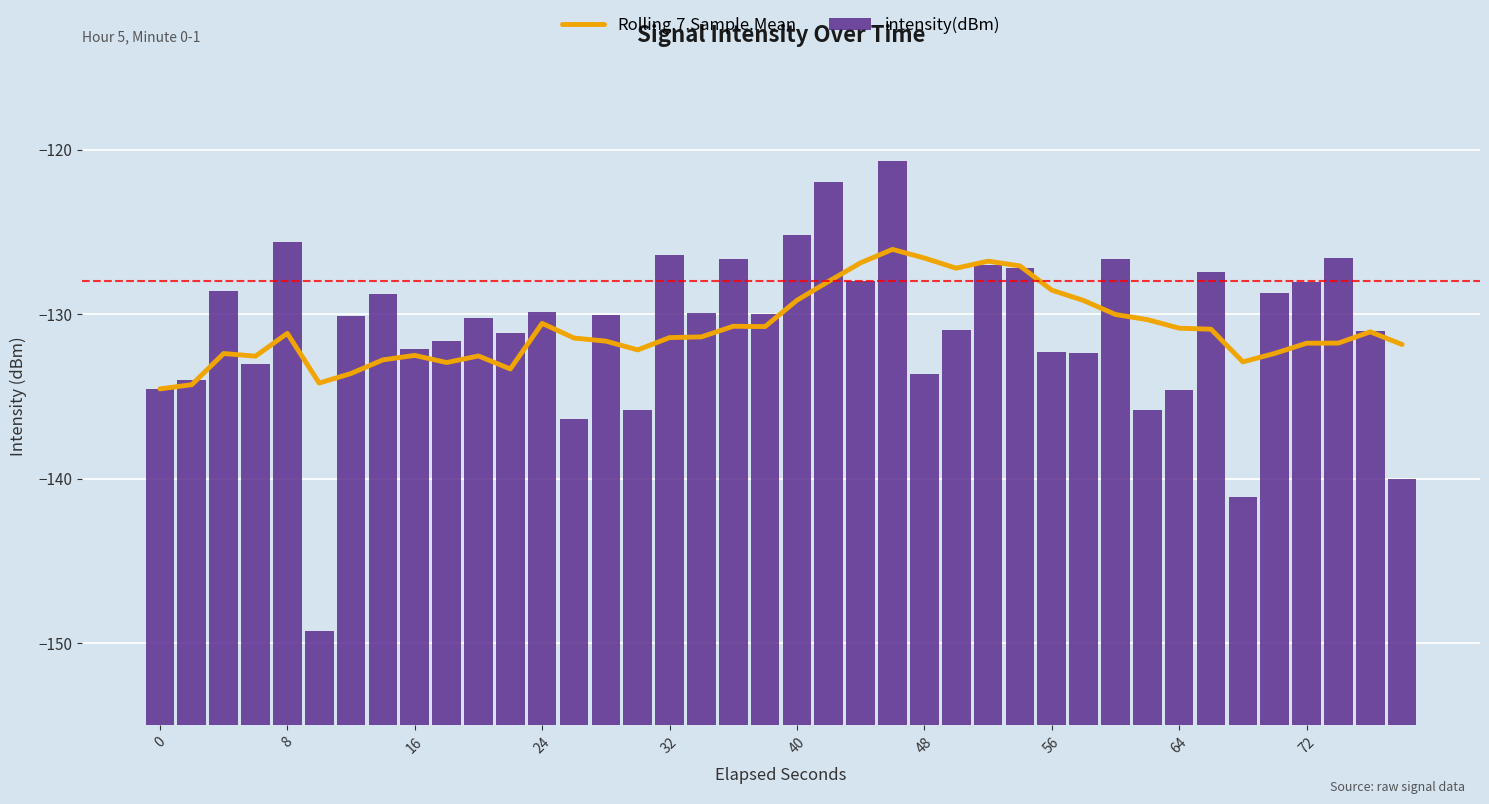

Rank the series by their maximum value, from highest to lowest.

intensity(dBm), Rolling.7.Sample.Mean